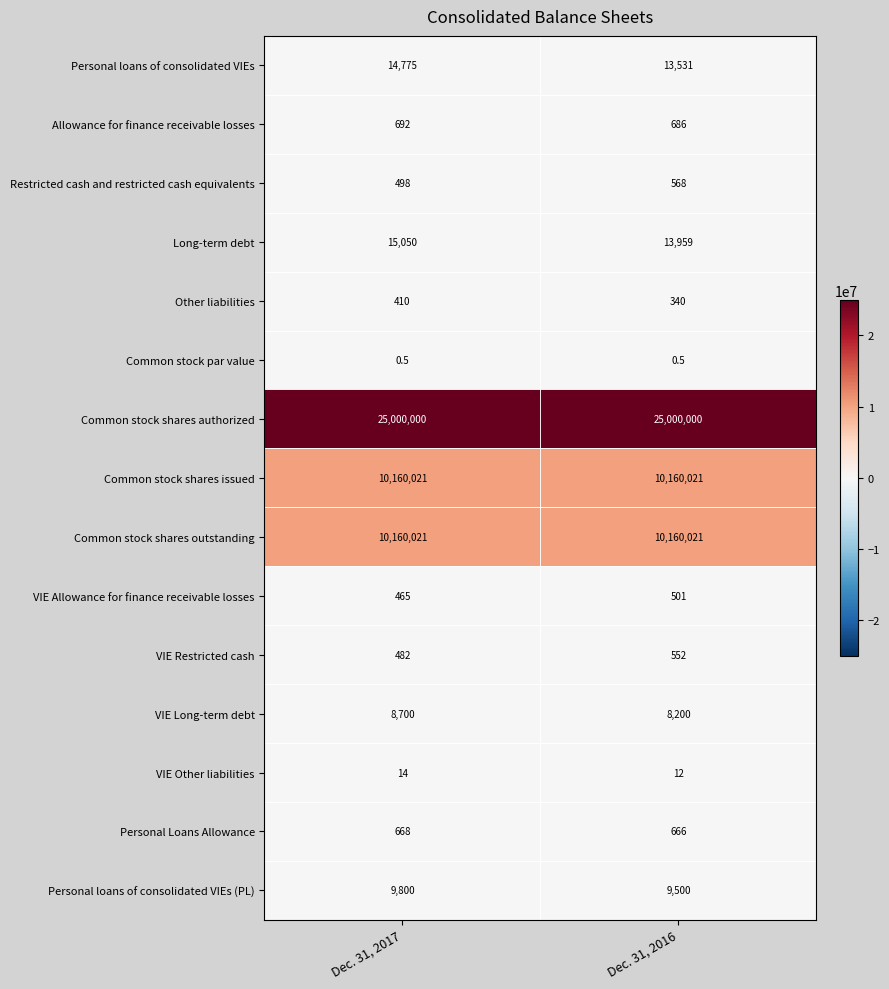

List the labels in order of Personal loans of consolidated VIEs value, largest first.

Dec. 31, 2017, Dec. 31, 2016